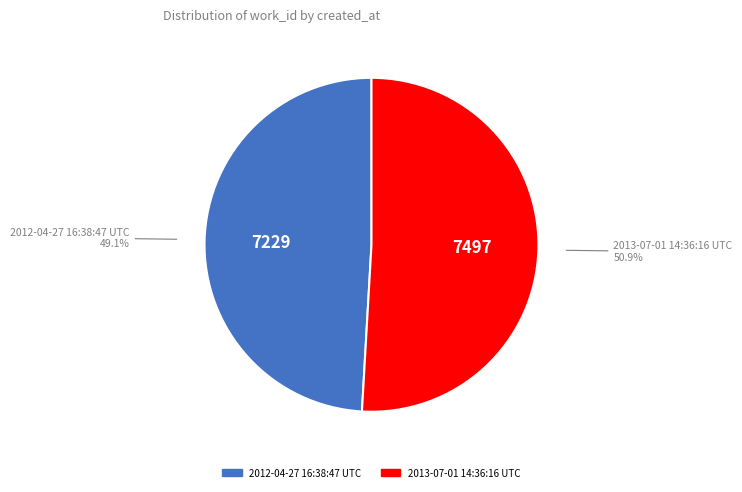

Approximately how many times larger is the value at 2012-04-27 16:38:47 UTC compared to 2013-07-01 14:36:16 UTC?

1.0